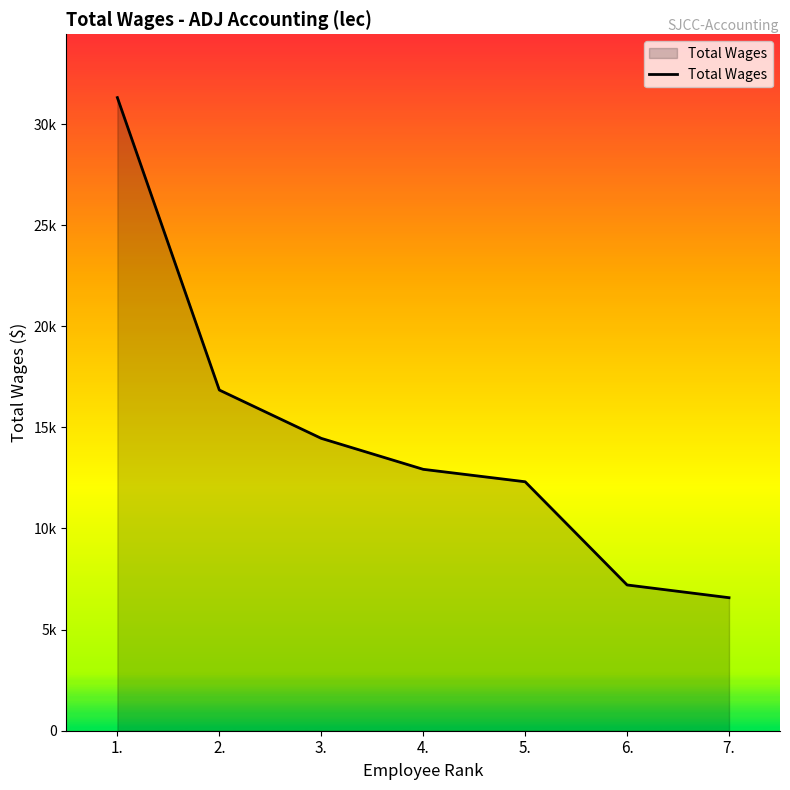

Is this an area chart (filled region under the line)?

Yes